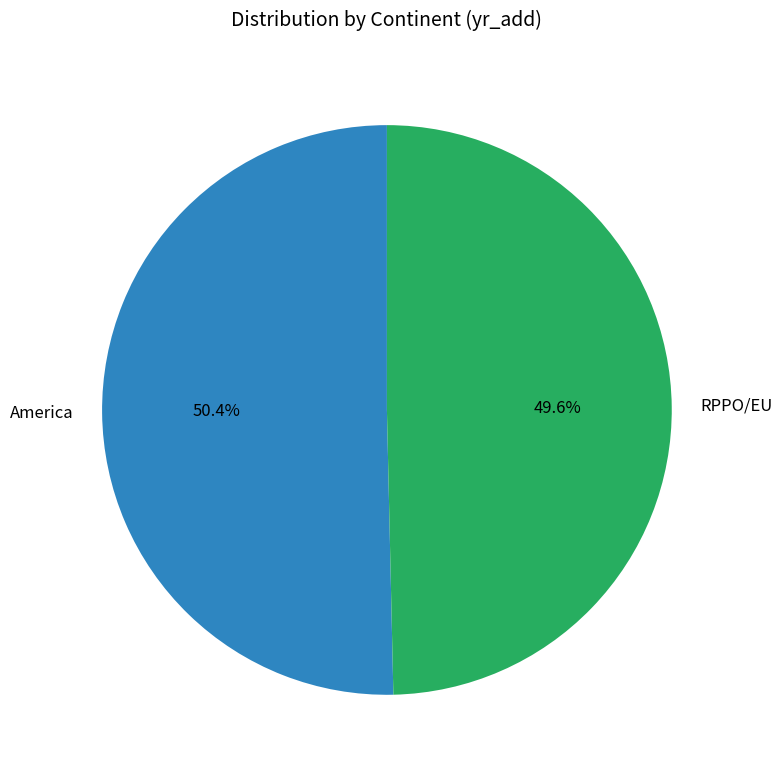

The America slice represents 50% of the pie. True or false?

True